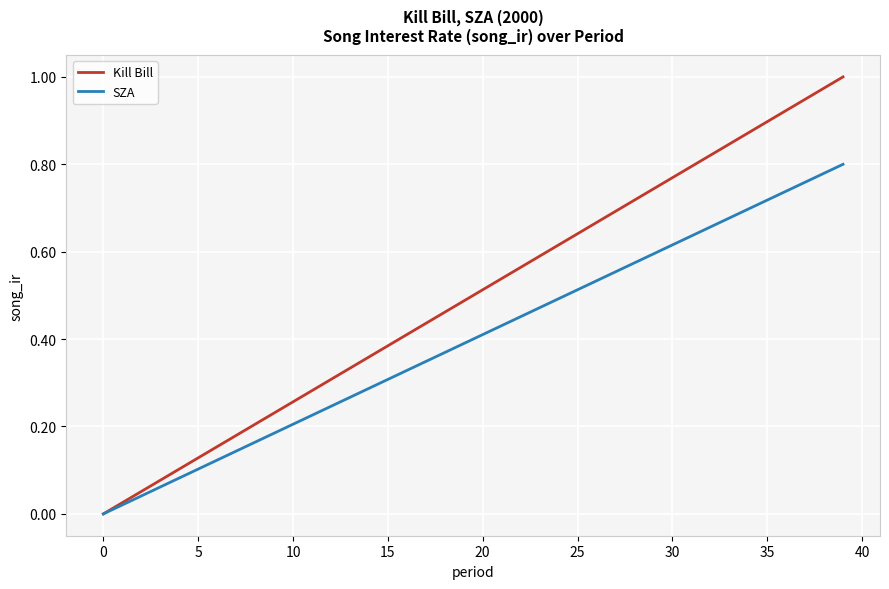

Which series has the widest spread of values?

Kill Bill